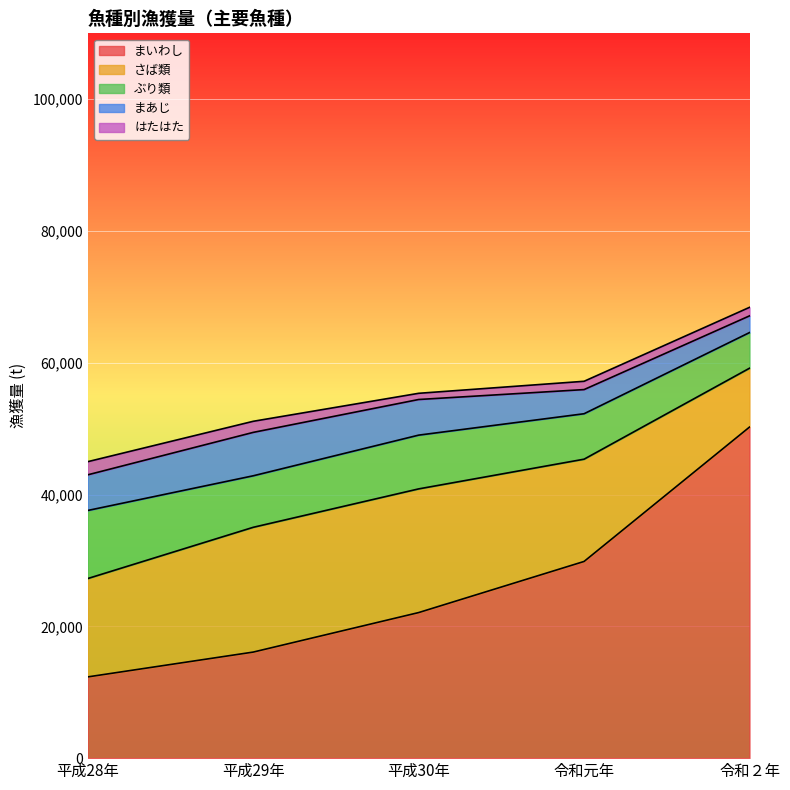

What are all the series names shown in the legend?

まいわし, さば類, ぶり類, まあじ, はたはた